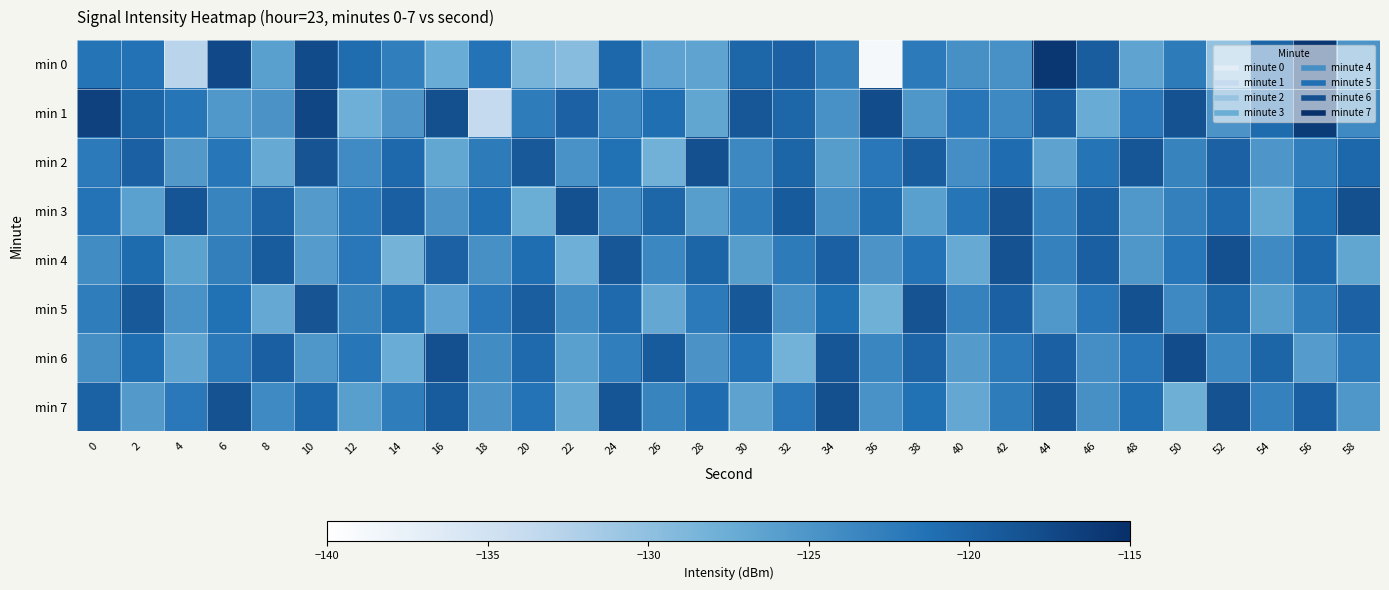

Reading right to left, list all the values displayed in this chart.

min 0: 58=-124.9	56=-115.7	54=-120.3	52=-130.3	50=-122.4	48=-126.6	46=-119.4	44=-115.6	42=-124.7	40=-124.6	38=-122.3	36=-138.7	34=-122.7	32=-119.9	30=-120.3	28=-126.5	26=-126.3	24=-120.5	22=-129.5	20=-128.4	18=-121.5	16=-127.3	14=-122.7	12=-120.8	10=-117.7	8=-126.0	6=-117.5	4=-132.9	2=-121.4	0=-121.6
min 1: 58=-123.8	56=-116.2	54=-120.7	52=-124.9	50=-118.4	48=-122.1	46=-127.3	44=-119.5	42=-123.7	40=-121.9	38=-125.2	36=-117.8	34=-124.6	32=-120.3	30=-118.9	28=-126.7	26=-121.1	24=-123.4	22=-119.8	20=-122.5	18=-133.7	16=-118.1	14=-125.0	12=-127.7	10=-117.2	8=-124.8	6=-125.3	4=-121.7	2=-120.1	0=-116.7
min 2: 58=-120.4	56=-122.7	54=-125.1	52=-119.8	50=-123.2	48=-118.8	46=-121.6	44=-126.5	42=-120.9	40=-124.3	38=-119.4	36=-122.0	34=-125.8	32=-120.2	30=-123.6	28=-118.2	26=-127.9	24=-121.3	22=-124.7	20=-119.1	18=-122.4	16=-126.8	14=-120.5	12=-123.9	10=-118.6	8=-127.2	6=-121.8	4=-125.4	2=-119.7	0=-122.3
min 3: 58=-118.1	56=-121.2	54=-126.8	52=-120.6	50=-122.9	48=-125.3	46=-119.9	44=-123.1	42=-118.5	40=-121.7	38=-126.1	36=-120.8	34=-124.4	32=-119.2	30=-122.5	28=-125.9	26=-120.3	24=-123.7	22=-118.3	20=-127.5	18=-121.1	16=-124.8	14=-119.6	12=-122.2	10=-125.6	8=-120.0	6=-123.3	4=-118.7	2=-126.2	0=-121.5
min 4: 58=-126.7	56=-120.4	54=-123.8	52=-118.2	50=-121.8	48=-125.2	46=-119.6	44=-123.0	42=-118.4	40=-127.2	38=-121.5	36=-124.9	34=-119.7	32=-122.4	30=-125.8	28=-120.2	26=-123.5	24=-118.9	22=-127.6	20=-121.0	18=-124.5	16=-119.8	14=-128.1	12=-122.0	10=-125.7	8=-119.3	6=-122.8	4=-126.3	2=-120.7	0=-124.1
min 5: 58=-119.8	56=-122.5	54=-125.9	52=-120.3	50=-123.7	48=-118.3	46=-121.9	44=-125.3	42=-119.7	40=-123.1	38=-118.5	36=-127.8	34=-121.2	32=-124.6	30=-119.0	28=-122.3	26=-126.9	24=-120.6	22=-124.1	20=-119.5	18=-122.0	16=-126.4	14=-120.8	12=-123.2	10=-118.6	8=-127.0	6=-121.3	4=-124.7	2=-119.1	0=-122.6
min 6: 58=-122.3	56=-125.7	54=-120.1	52=-123.5	50=-117.8	48=-121.9	46=-124.3	44=-119.7	42=-122.2	40=-125.6	38=-120.0	36=-123.4	34=-118.8	32=-128.0	30=-121.4	28=-124.8	26=-119.2	24=-122.7	22=-126.1	20=-120.6	18=-124.0	16=-118.2	14=-127.4	12=-121.8	10=-125.2	8=-119.6	6=-122.2	4=-126.6	2=-121.0	0=-124.4
min 7: 58=-125.2	56=-119.6	54=-123.0	52=-118.4	50=-127.7	48=-121.1	46=-124.5	44=-119.1	42=-122.5	40=-126.9	38=-121.3	36=-124.7	34=-118.1	32=-122.0	30=-126.5	28=-120.9	26=-123.3	24=-118.7	22=-127.1	20=-121.5	18=-124.9	16=-119.3	14=-122.6	12=-126.0	10=-120.4	8=-123.8	6=-118.4	4=-122.1	2=-125.5	0=-119.9